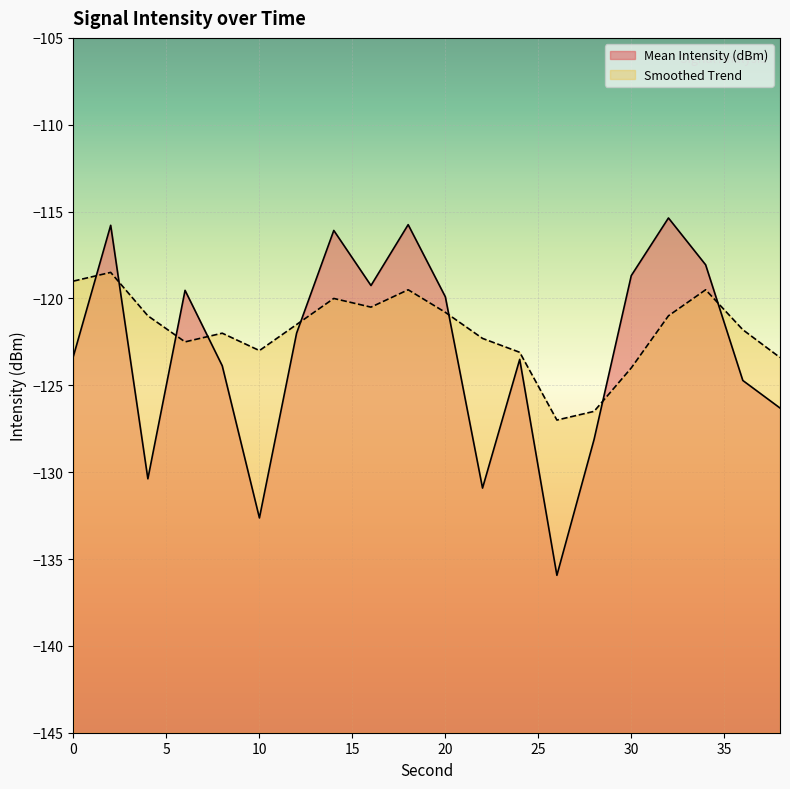

The Mean Intensity (dBm) series shows -54.0 at 24. True or false?

False